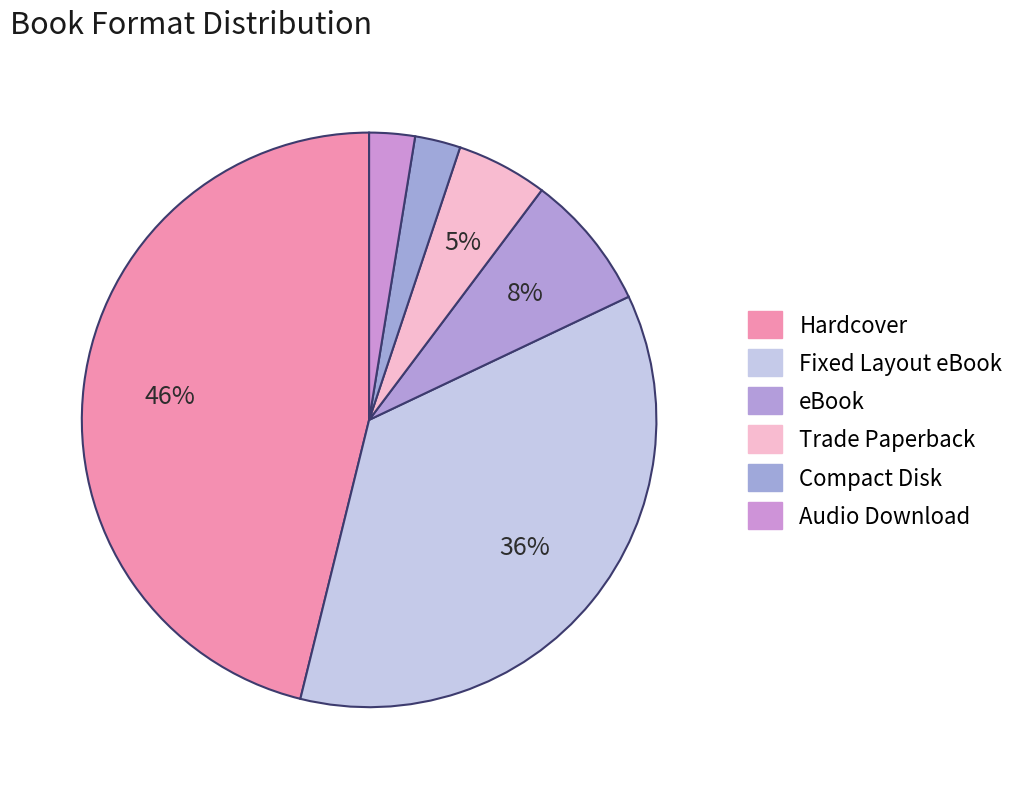

How many segments does this pie chart have?

6